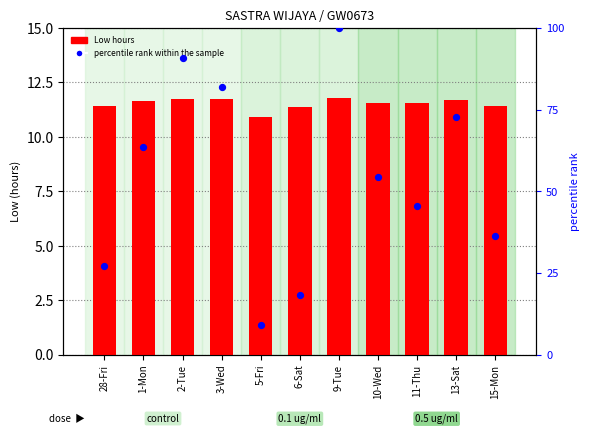

Which series has the largest total across all categories?

percentile rank within the sample